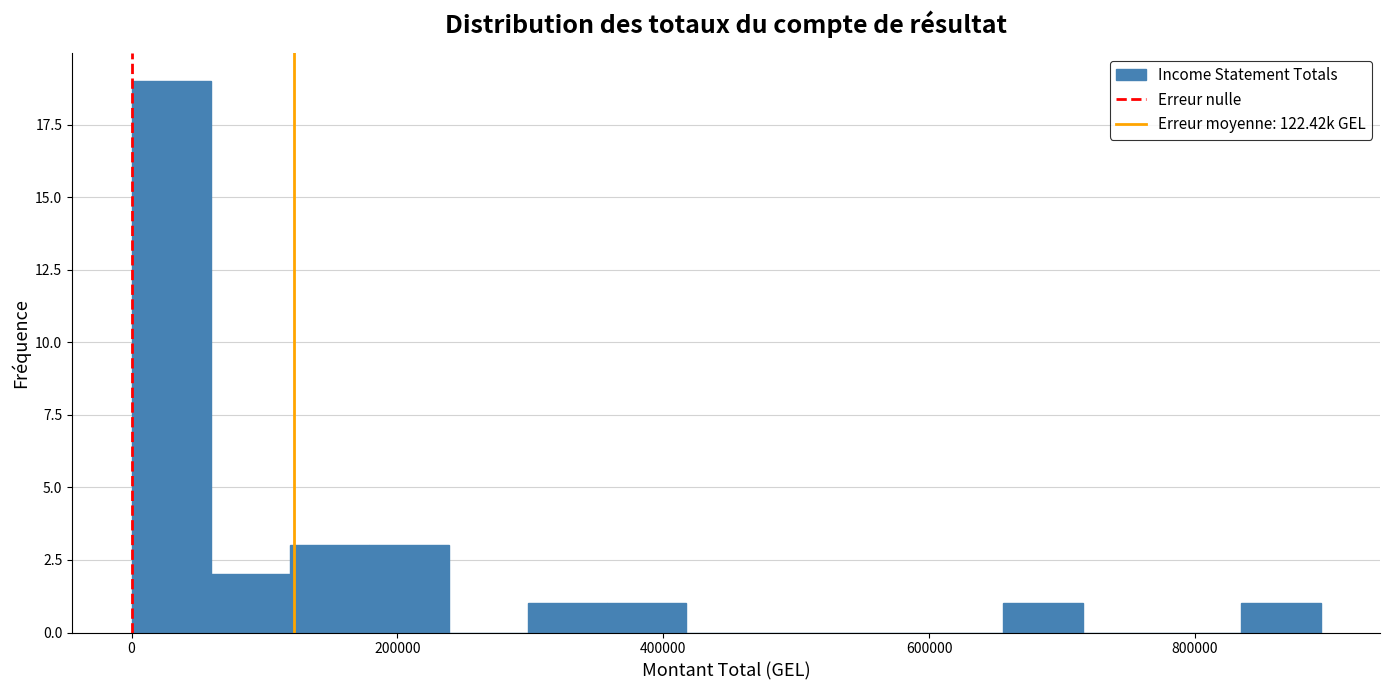

Read against the x-axis, roughly where is the centre of the tallest bar?

20000